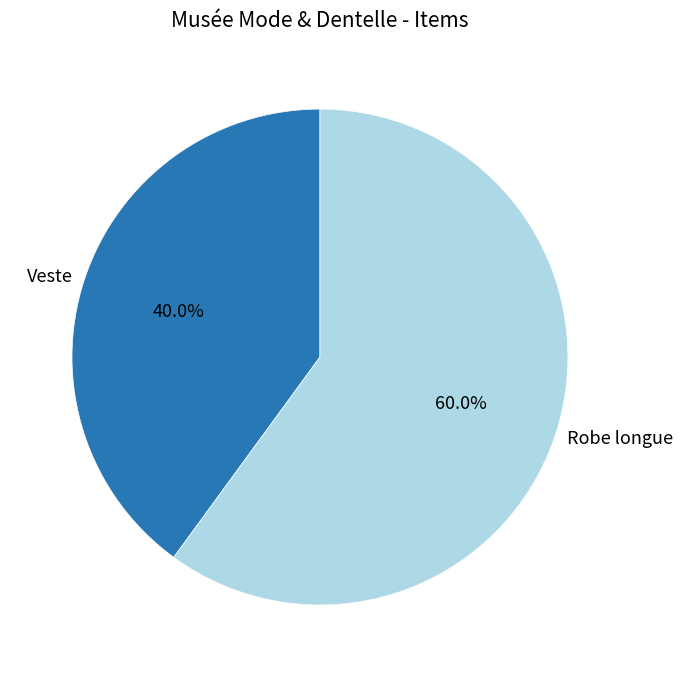

To the nearest percent, what is the difference between the Robe longue and Veste slice percentages?

20%